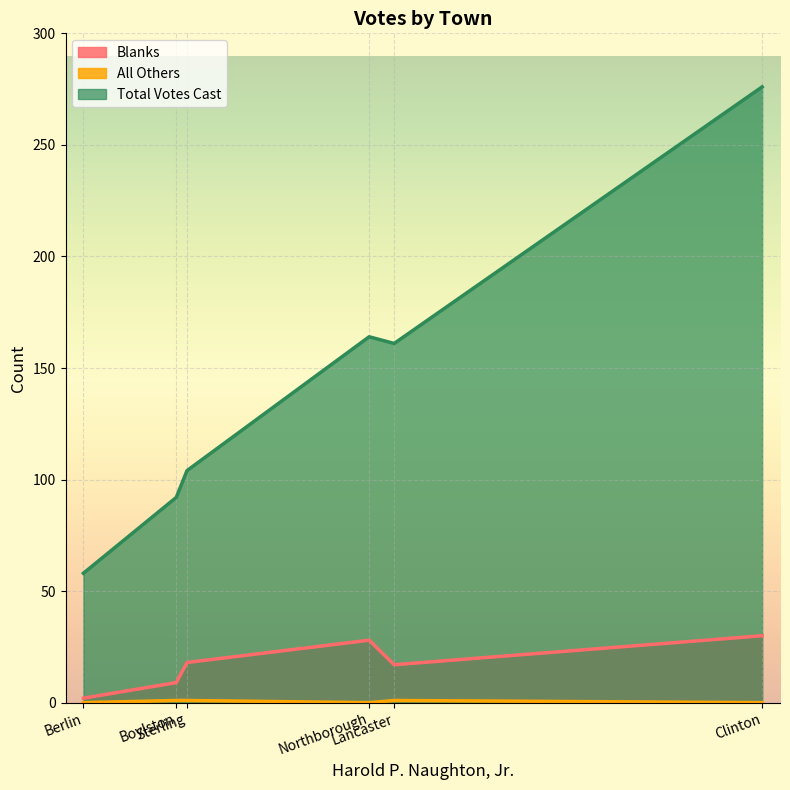

Rank the series at Boylston from highest to lowest value.

Total Votes Cast, Blanks, All Others